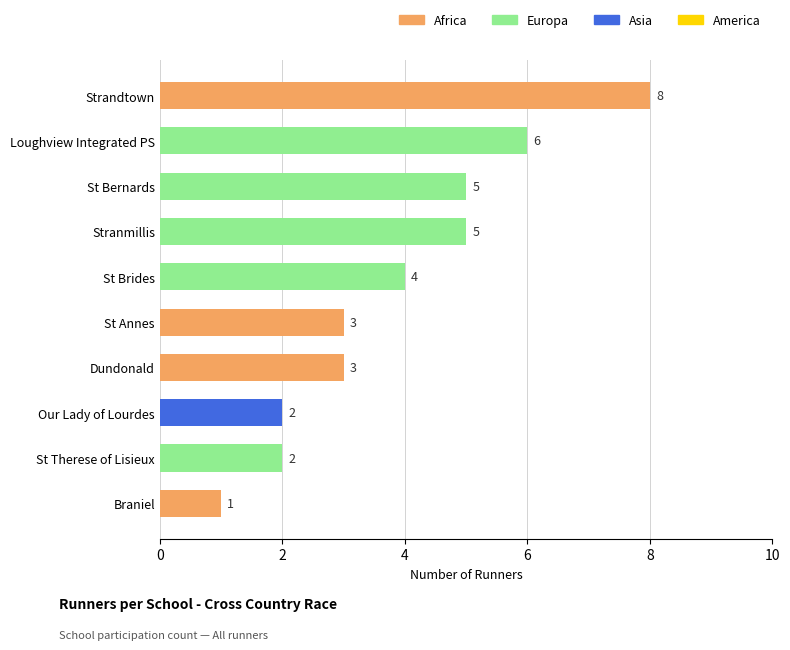

Which has a higher value, Dundonald or Loughview Integrated PS?

Loughview Integrated PS